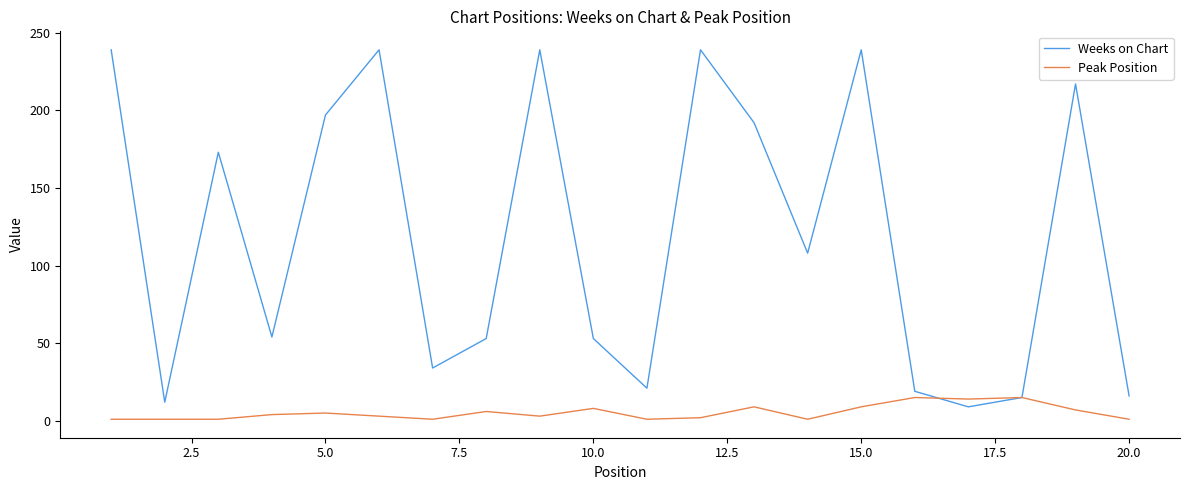

What is the lowest value of the Weeks on Chart series?

9